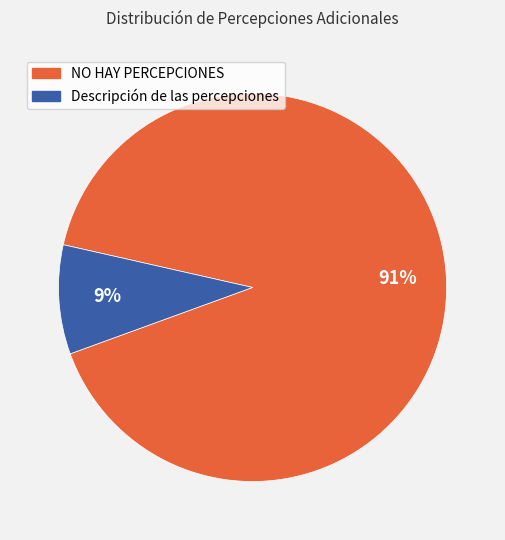

Count the number of slices in the pie.

2